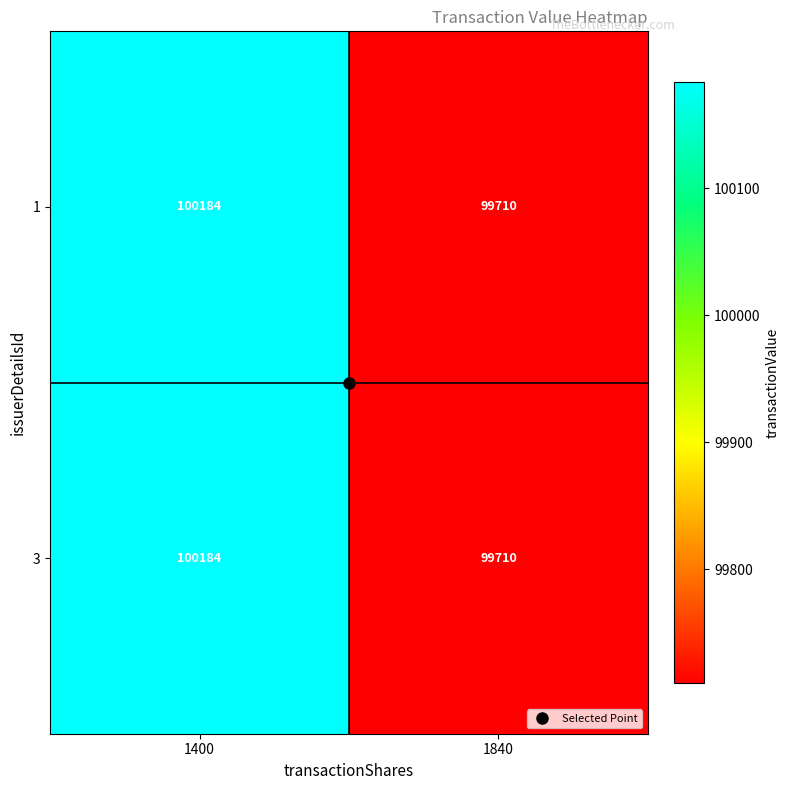

The 3 series shows 100184 at 1400. True or false?

True